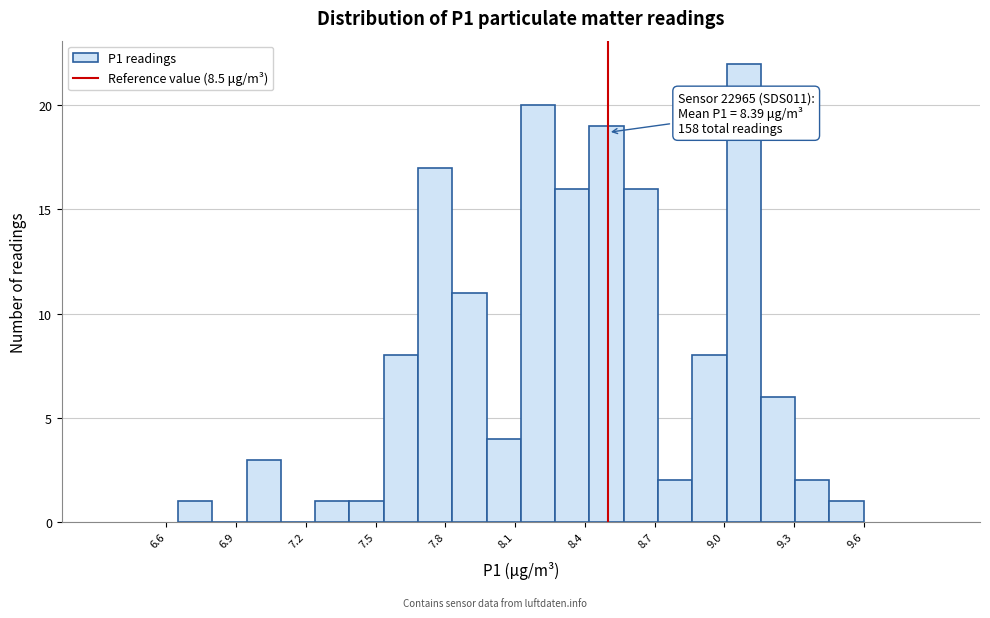

Around what value on the x-axis is the tallest bar? Give the approximate position of its centre, as read against the axis.

9.10